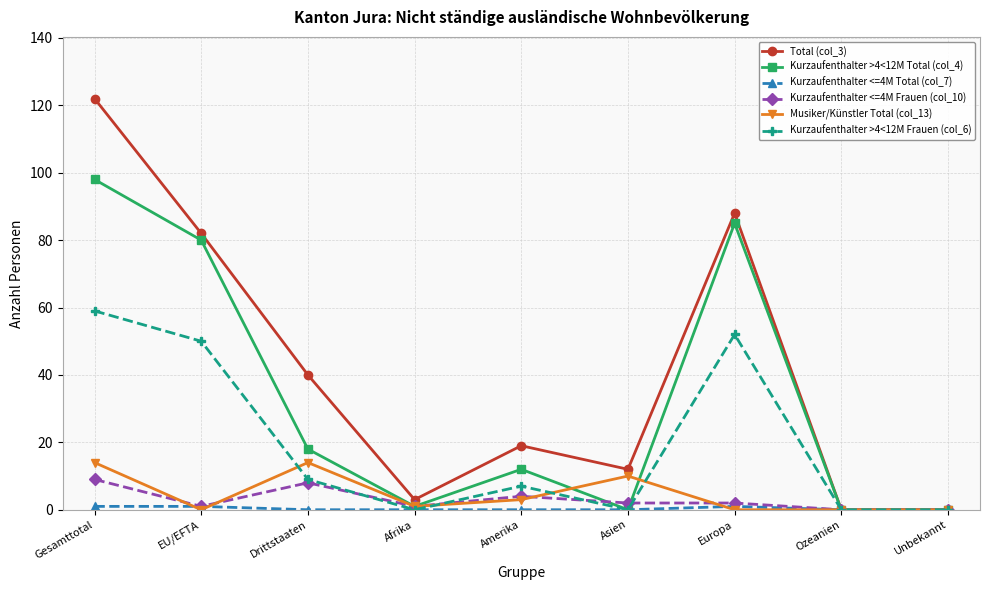

What is the average value of the Musiker/Künstler Total (col_13) series?

5